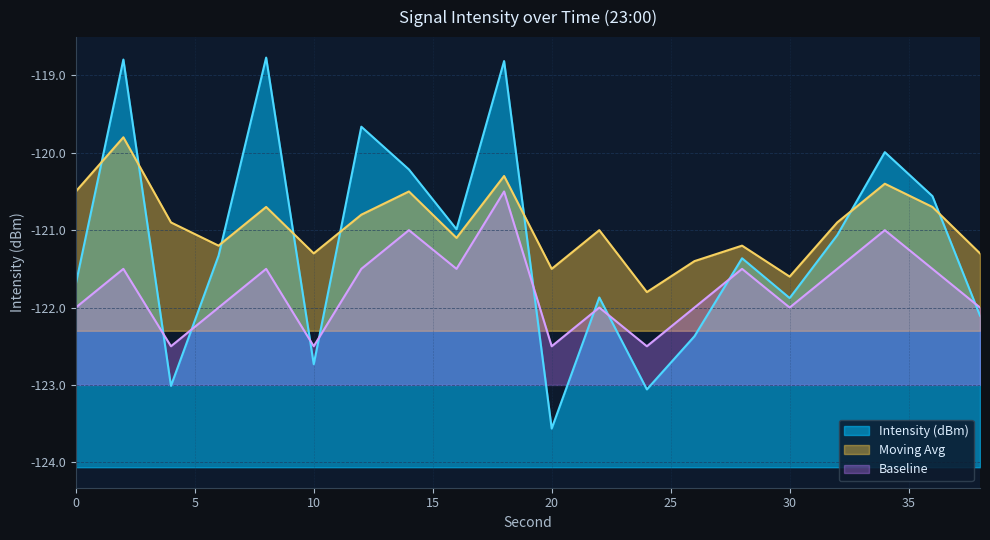

At which category is the sum across all series the highest?

18